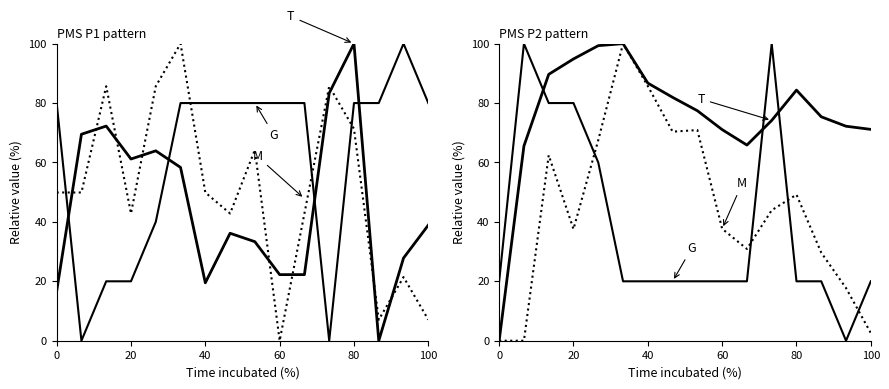

What is the sum of all M values?

706.1